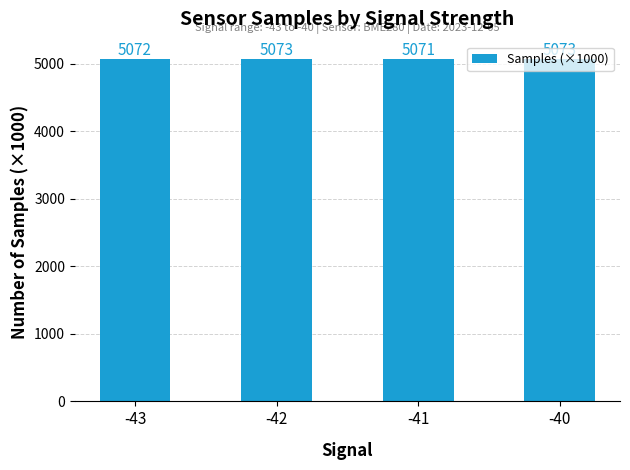

How many bars are there in total?

4